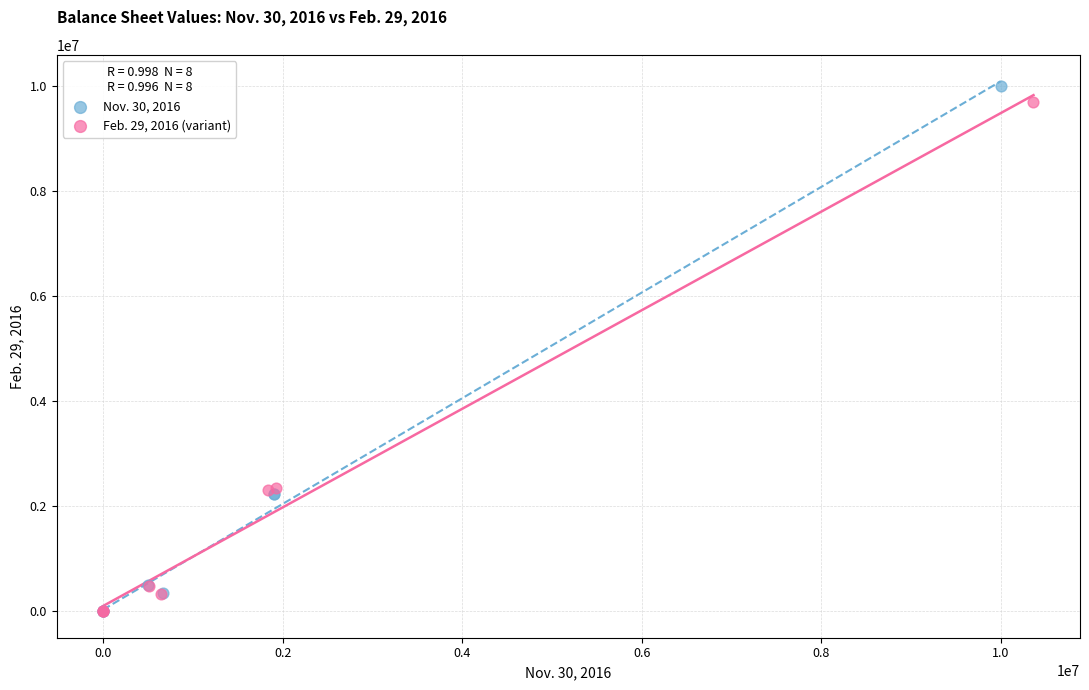

Which series has the widest spread of Y values?

Nov. 30, 2016